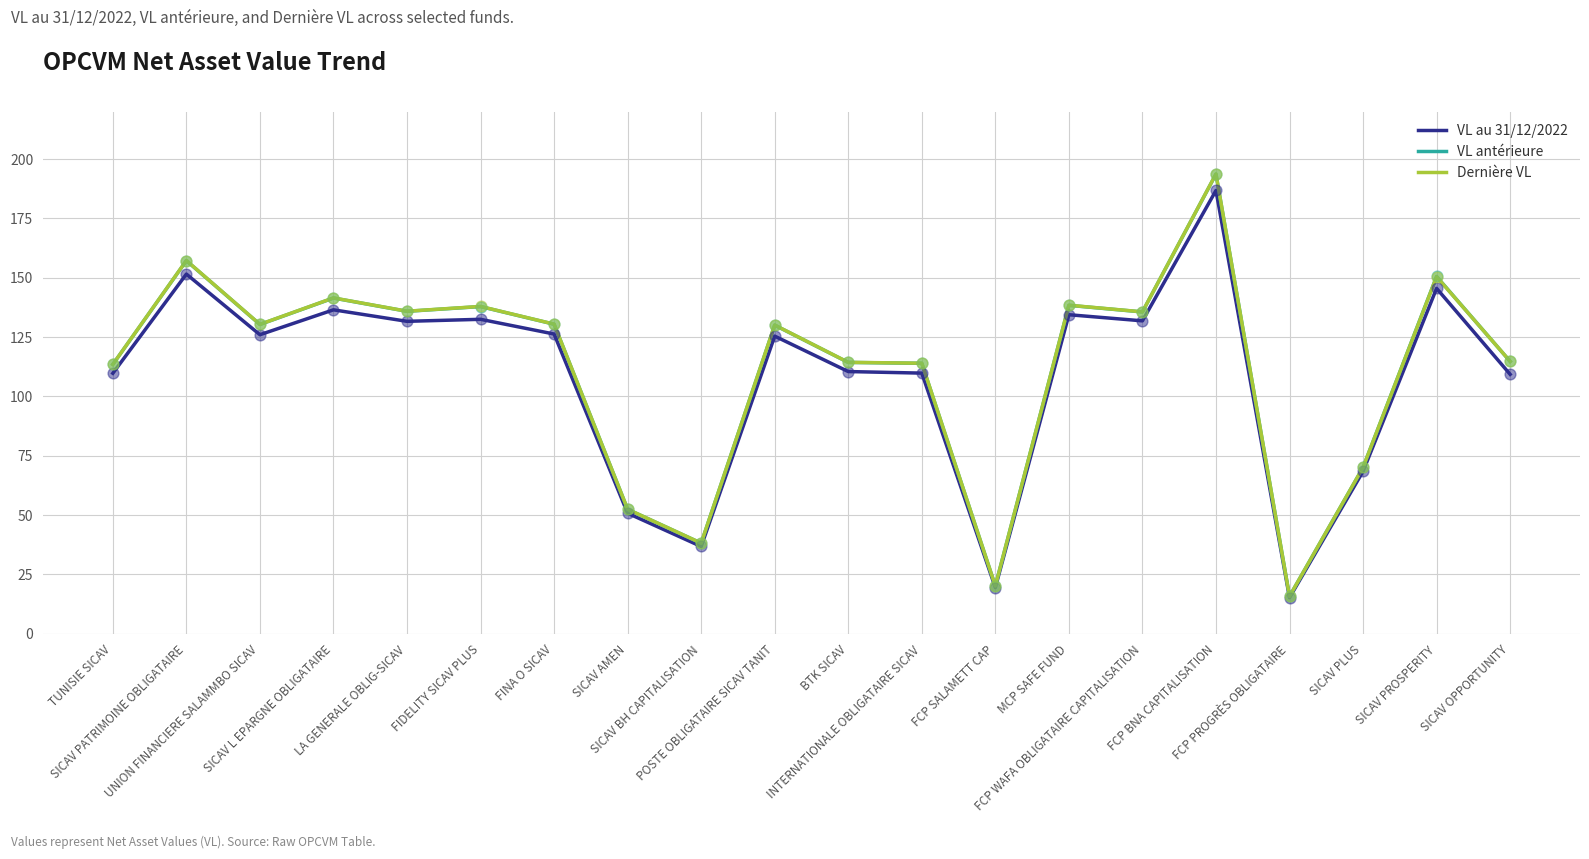

Which series has the widest spread of values?

Dernière VL